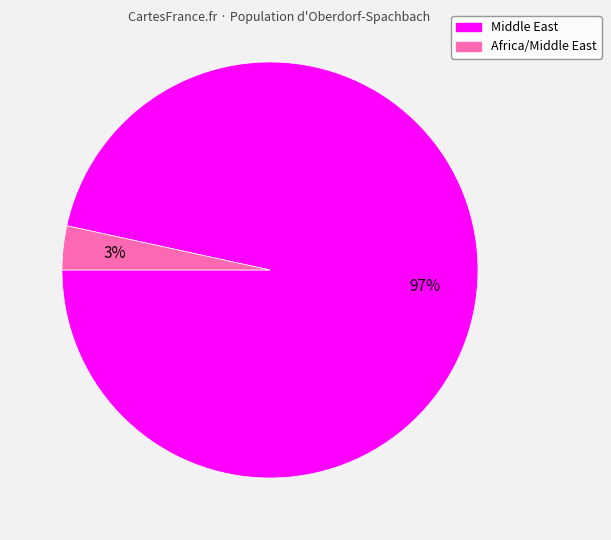

To the nearest percent, what is the average slice percentage?

50%